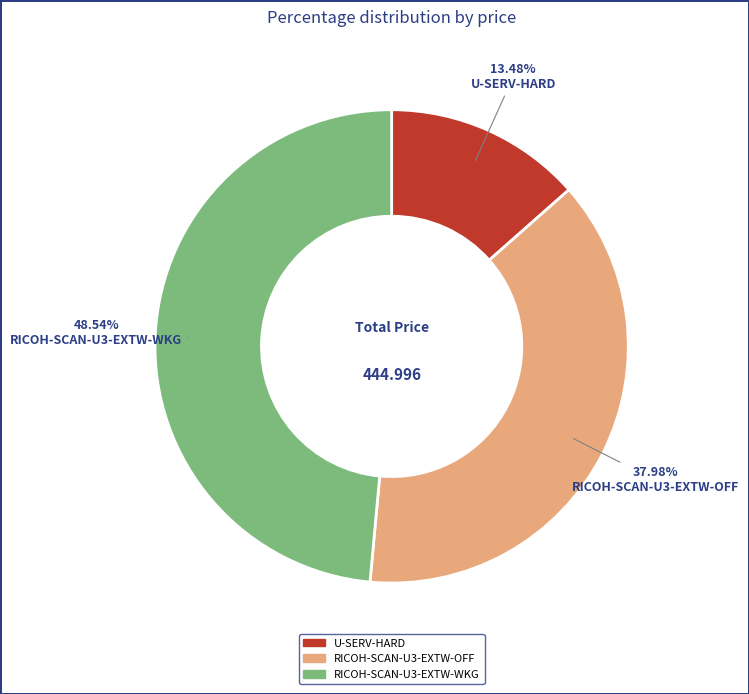

To the nearest percent, what is the combined percentage of RICOH-SCAN-U3-EXTW-WKG and U-SERV-HARD?

62%